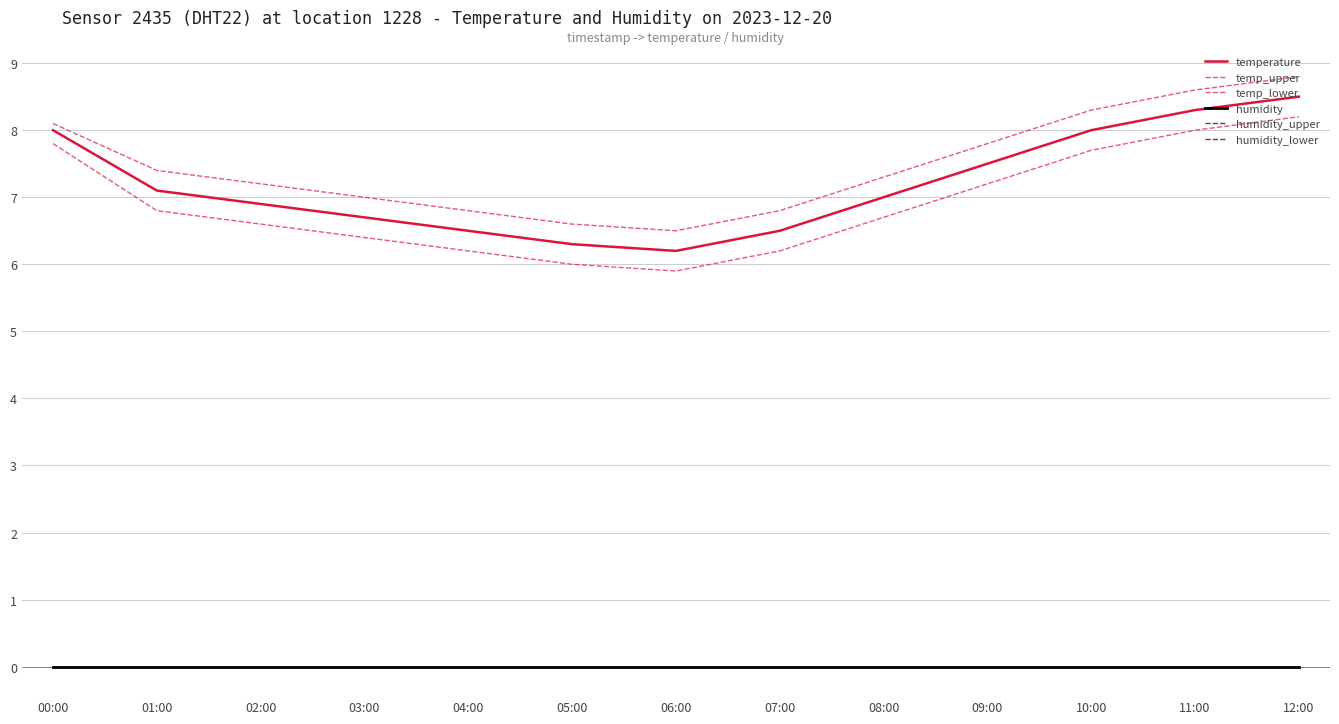

Does the chart display data point markers on the line(s)?

No